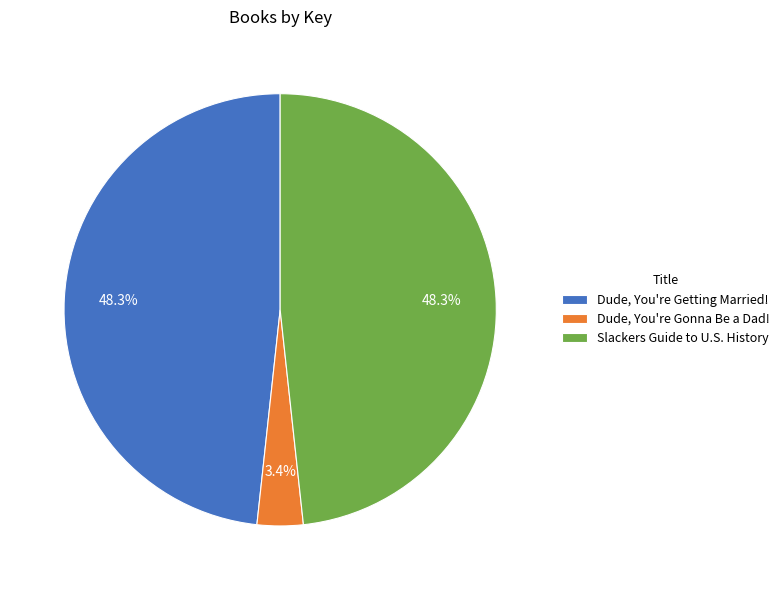

To the nearest percent, what is the average slice percentage?

33%